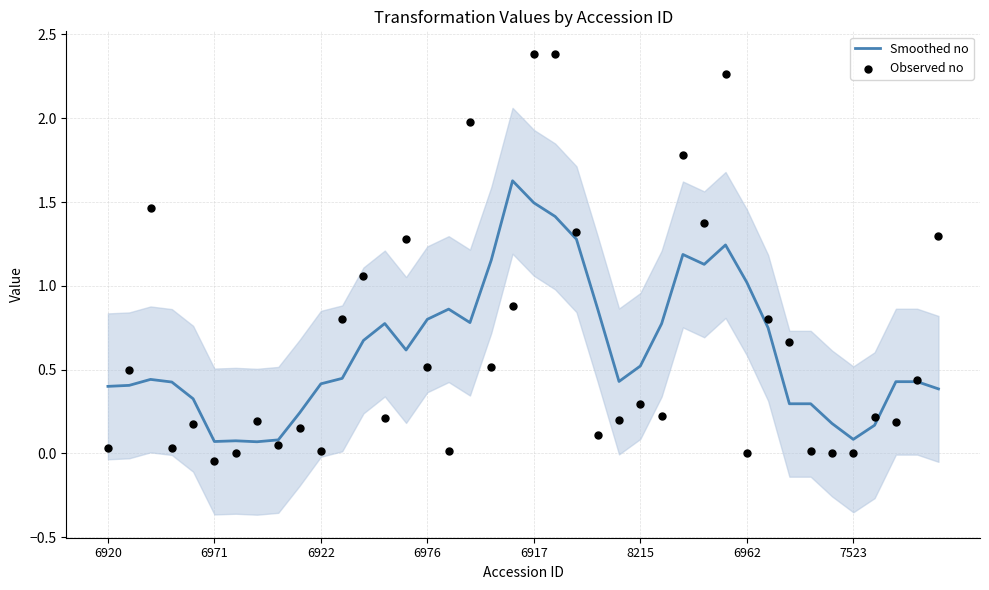

Which series has the largest Y range (max minus min)?

Observed no